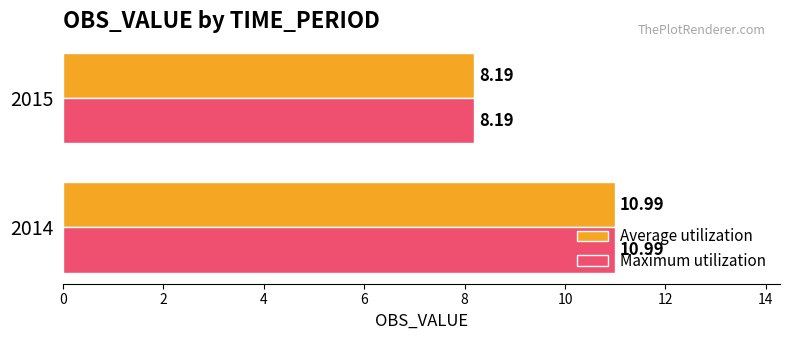

At which category is the sum across all series the highest?

2014